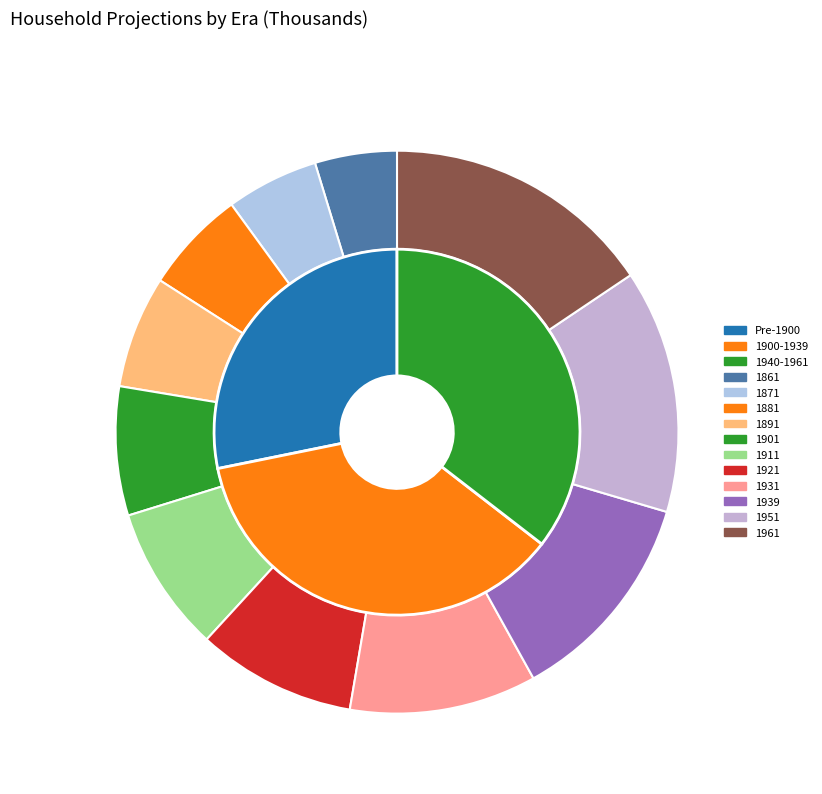

Is there a majority slice in this chart?

No